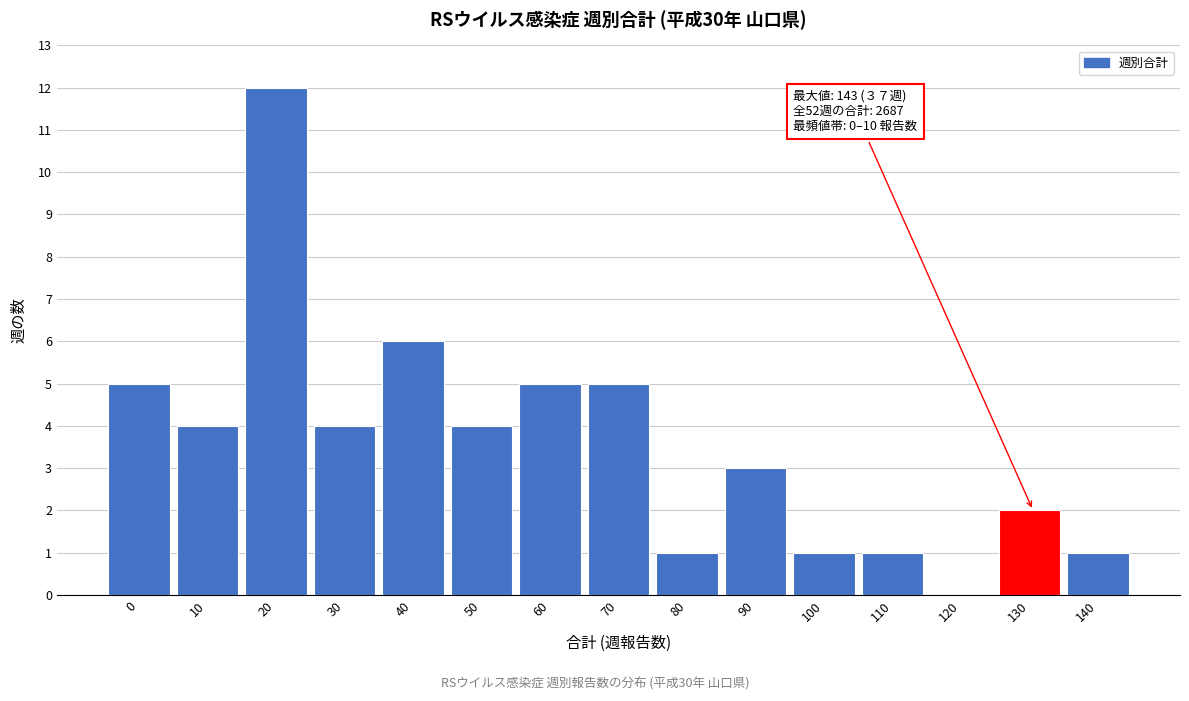

Reading left to right, what are all the values shown in this chart?

0=5	10=4	20=12	30=4	40=6	50=4	60=5	70=5	80=1	90=3	100=1	110=1	120=0	130=2	140=1